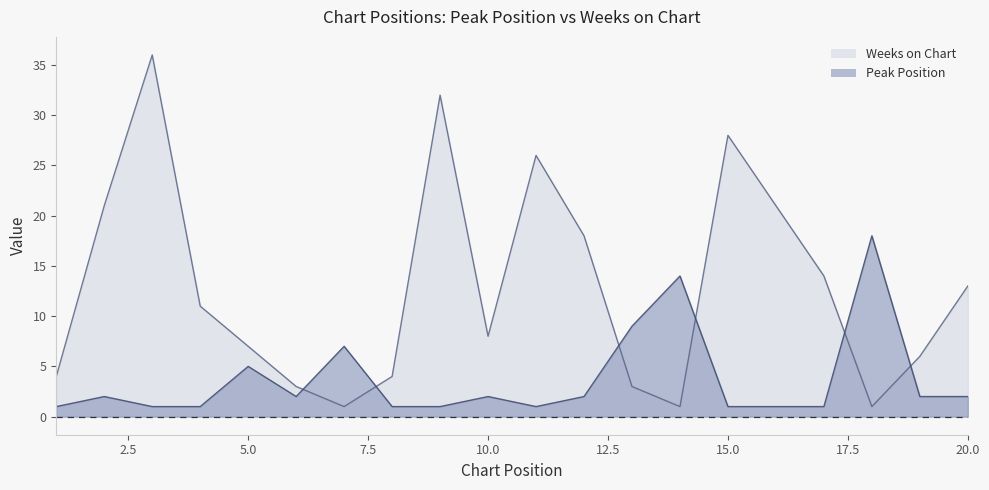

Which series ends up on top after the final intersection of Peak Position and Weeks on Chart?

Weeks on Chart